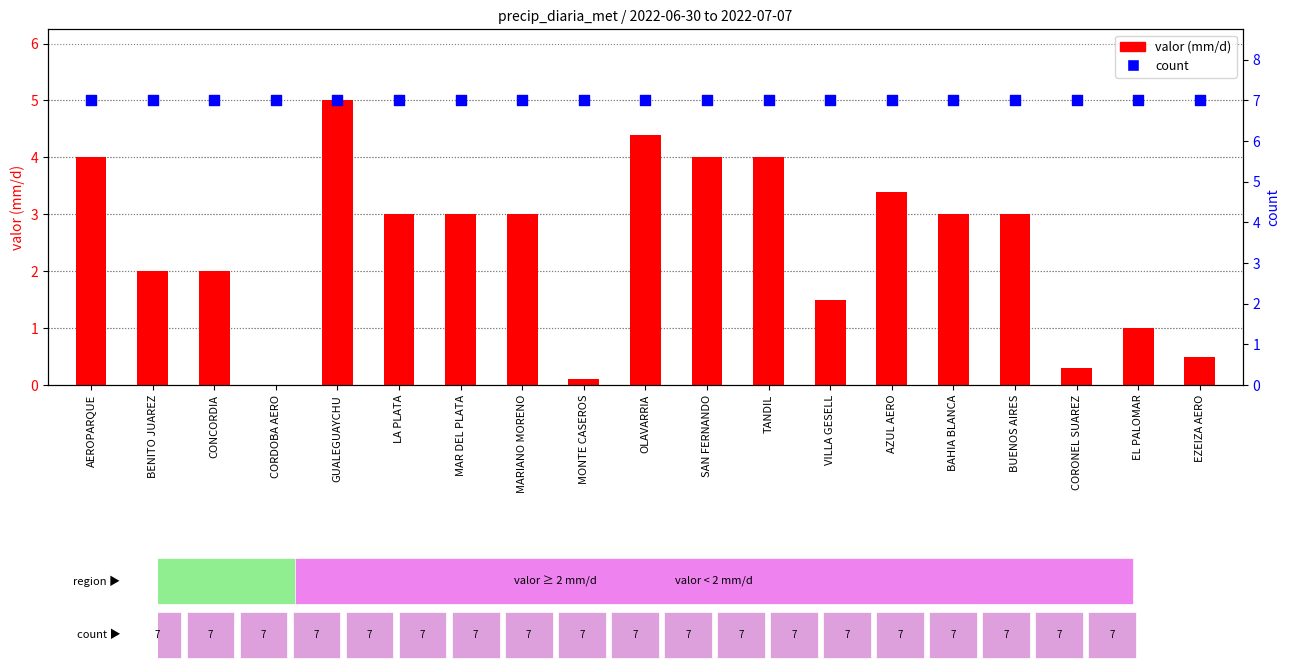

What are all the series names shown in the legend?

valor, count